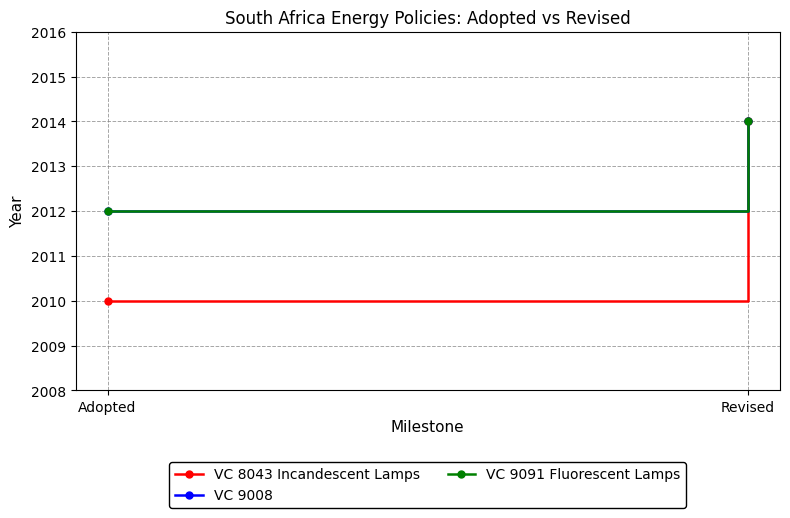

Is the value of VC 9008 at Adopted greater than the value of VC 8043 Incandescent Lamps at Adopted?

Yes